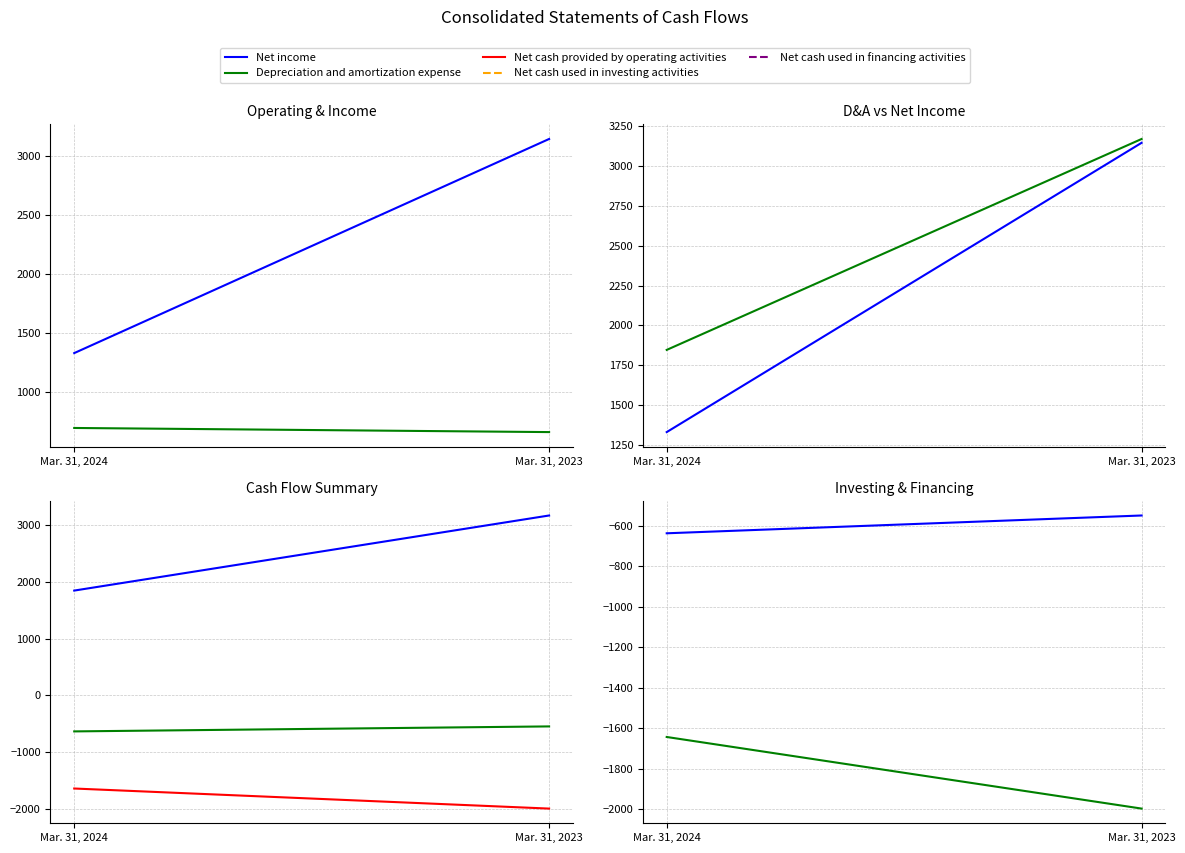

Which category has the highest value in the Depreciation and amortization expense series?

Mar. 31, 2024